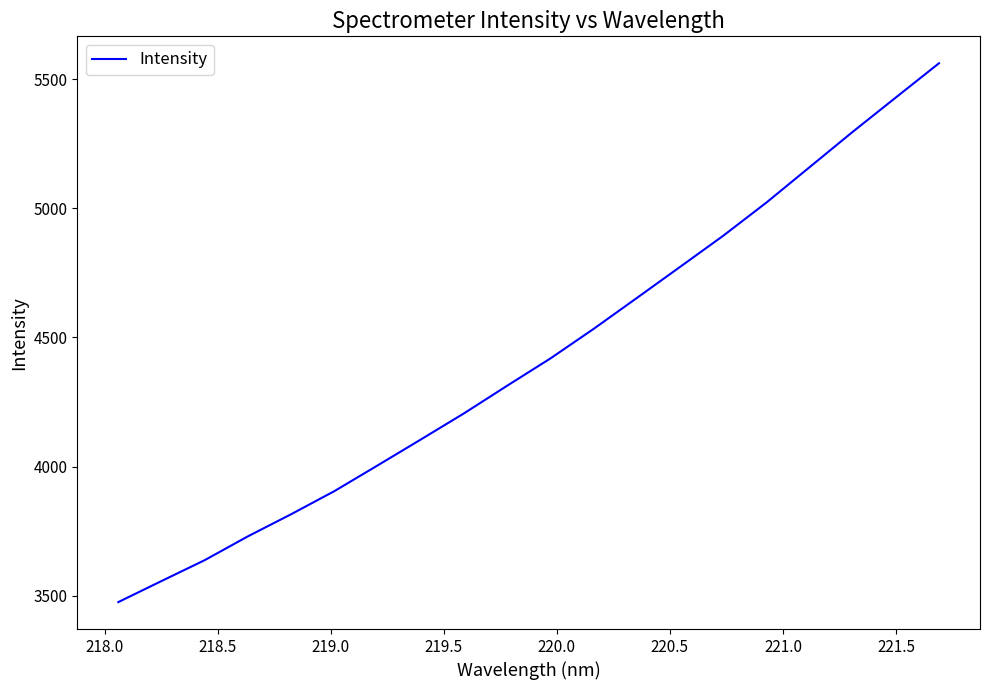

What is the maximum value shown in the chart?

5562.1